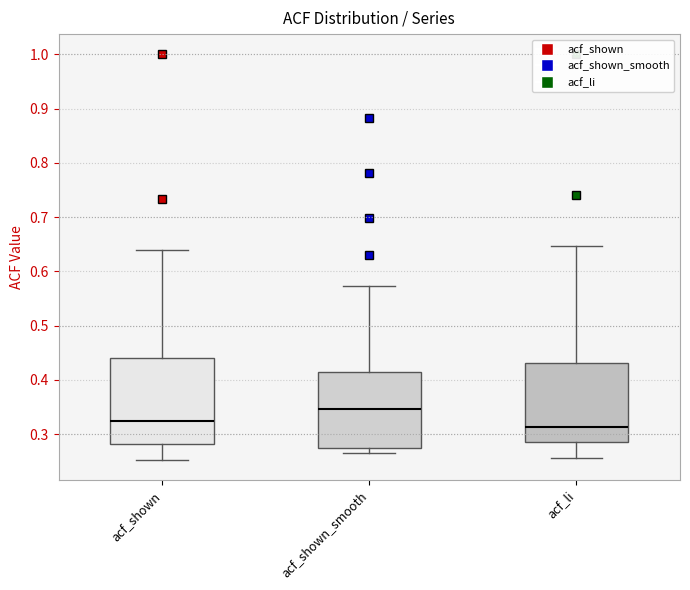

Reading left to right, read every box against the y-axis: the position of its median line, the range the box covers, and the ends of its whiskers. The values are not printed on the chart, so give them approximately, as read against the axis.

acf_shown: median 0.32, box 0.28 to 0.44, whiskers 0.25 to 0.64
acf_shown_smooth: median 0.35, box 0.27 to 0.41, whiskers 0.27 (just below the box's lower edge) to 0.57
acf_li: median 0.31, box 0.29 to 0.43, whiskers 0.26 to 0.65